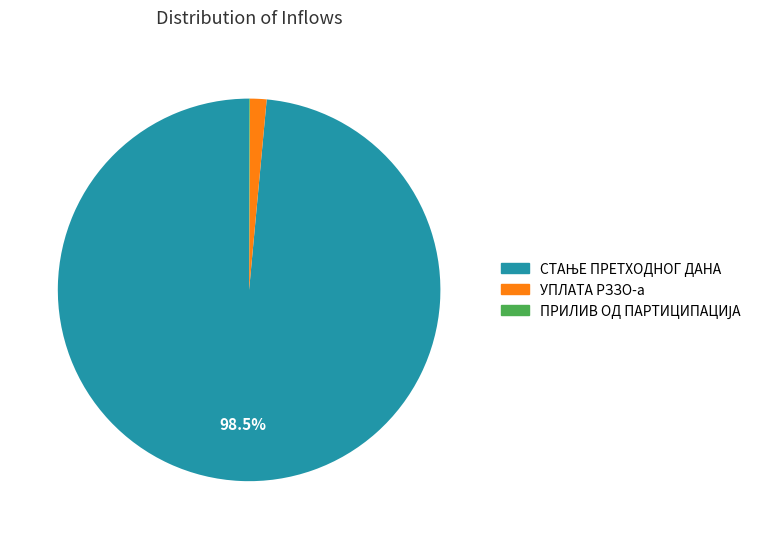

Is there any slice that represents more than half of the pie?

Yes